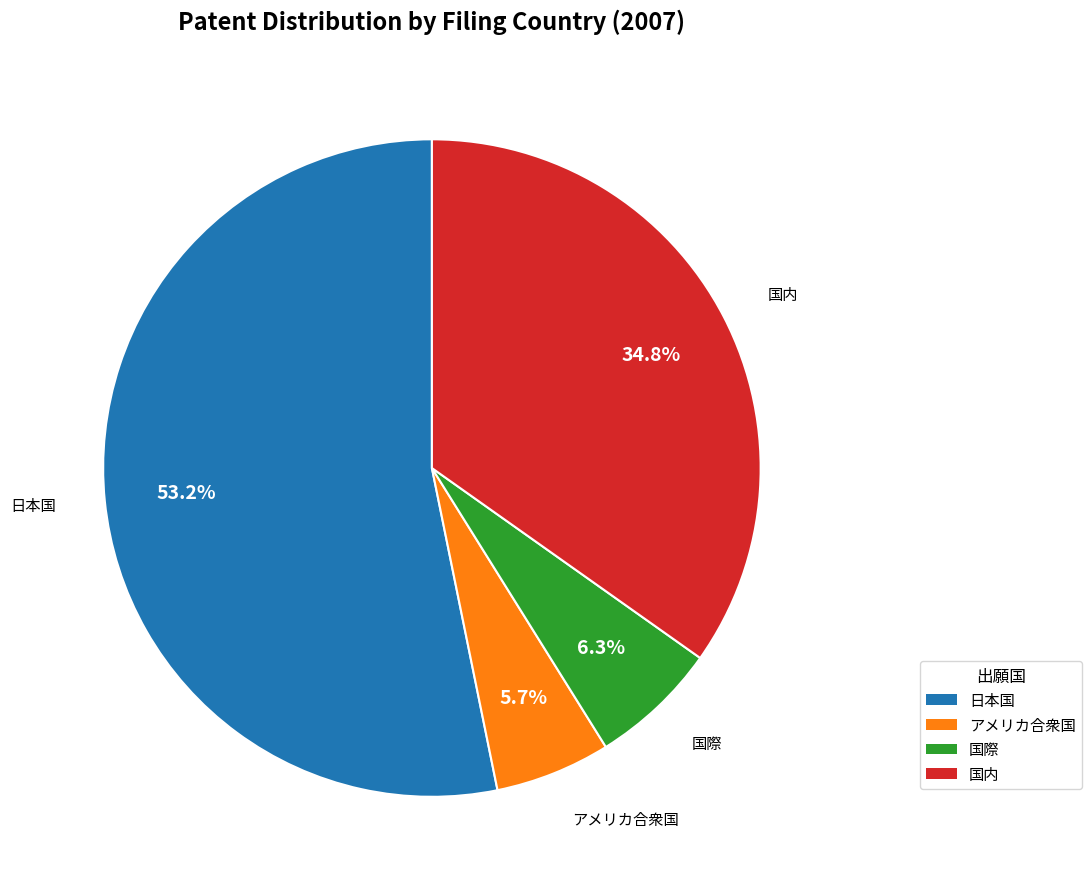

Is there a majority slice in this chart?

Yes